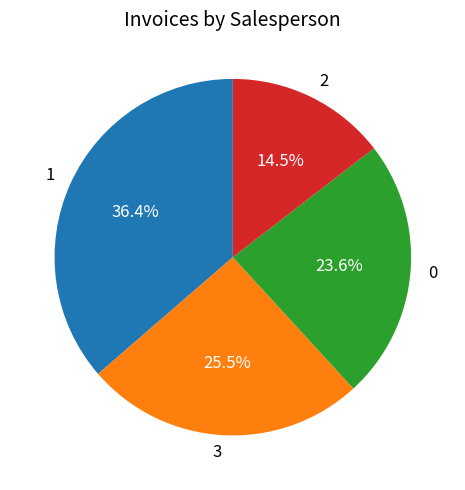

Which has a higher value, 2 or 1?

1